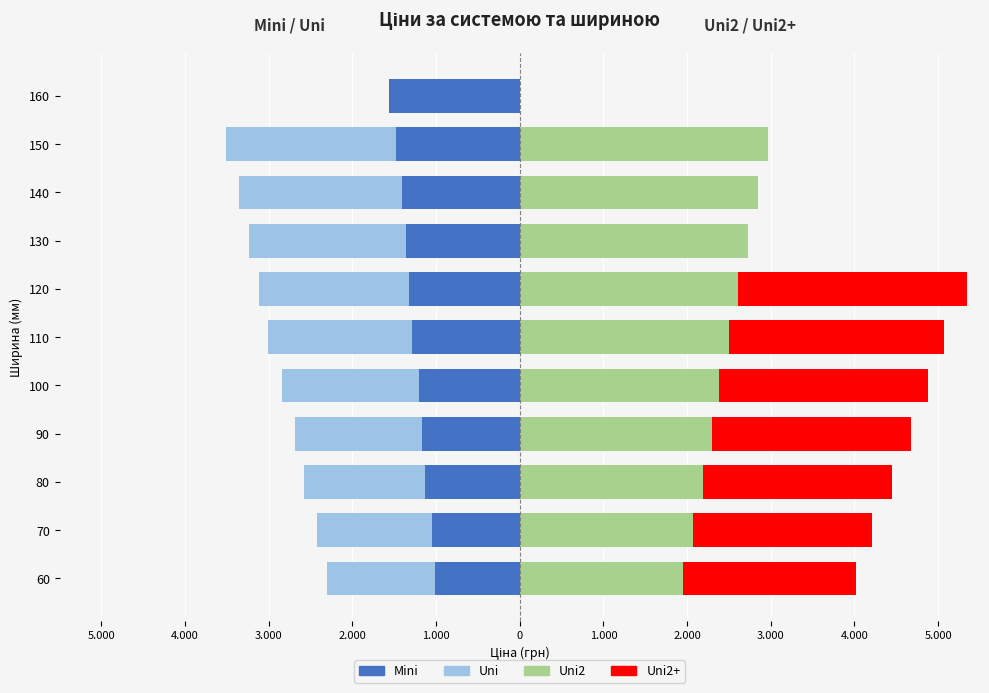

How many values in the Mini series are below -1287?

5